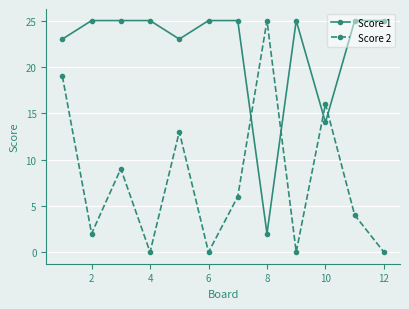

What is the difference between the second highest and minimum values in the Score 1 series?

23